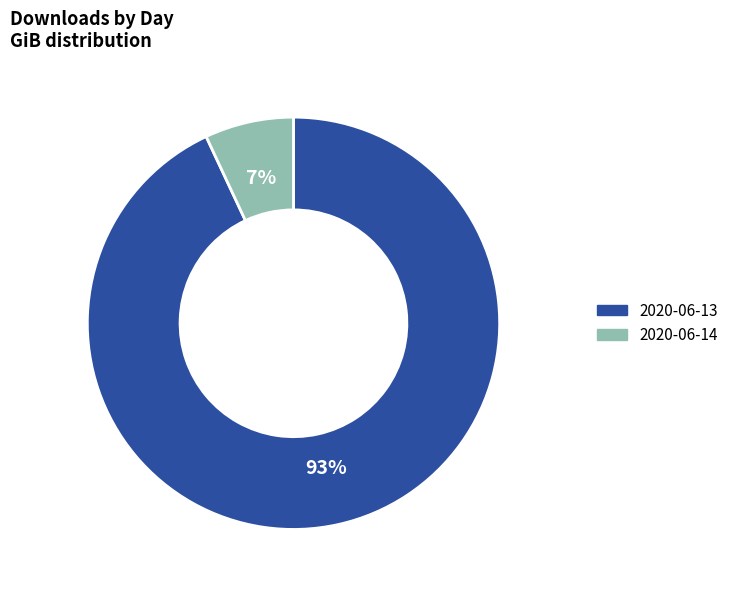

Count the number of slices in the pie.

2